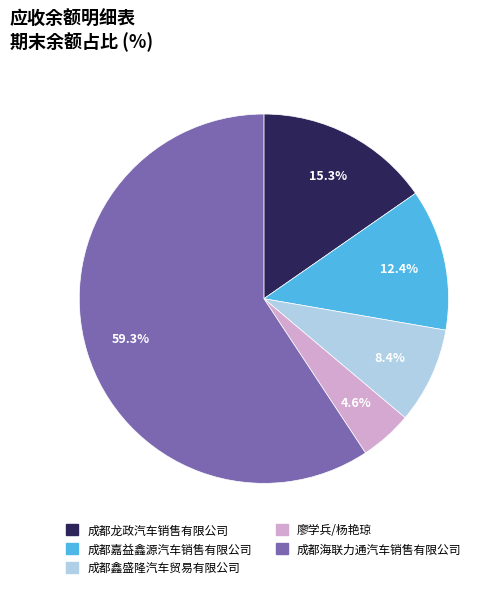

To the nearest percent, what is the difference between the largest and smallest slice percentages?

55%